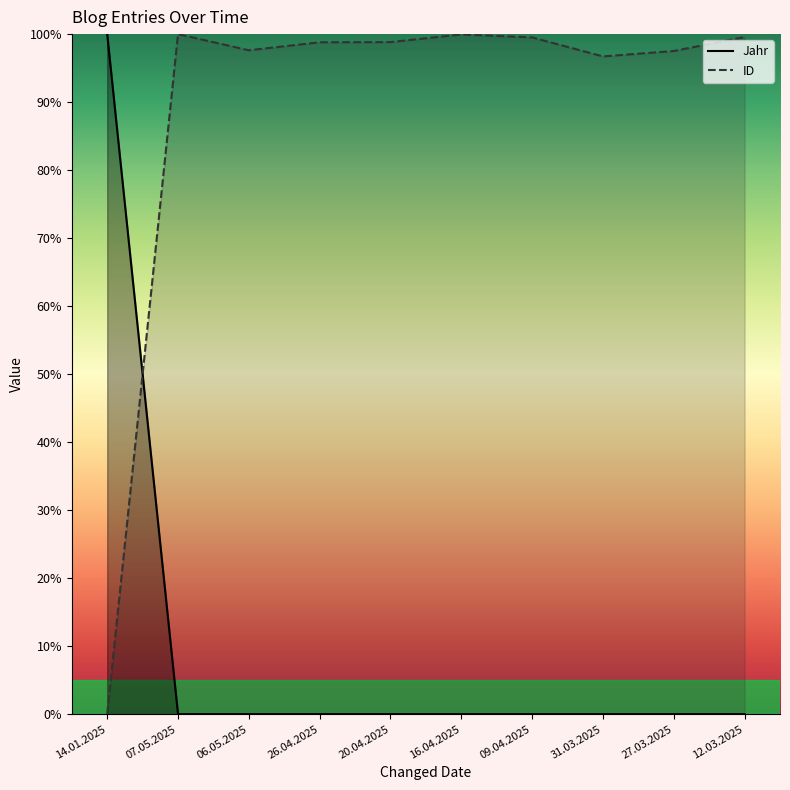

What is the label of the 9th point from the left?

27.03.2025